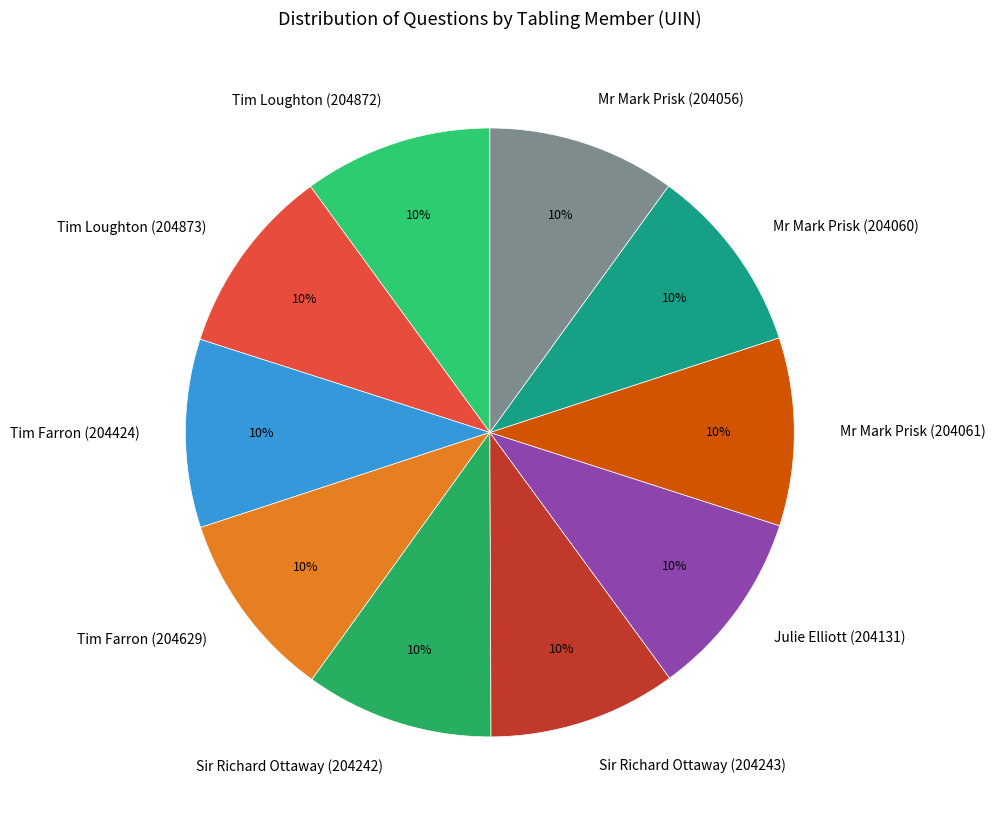

Count the number of slices in the pie.

10